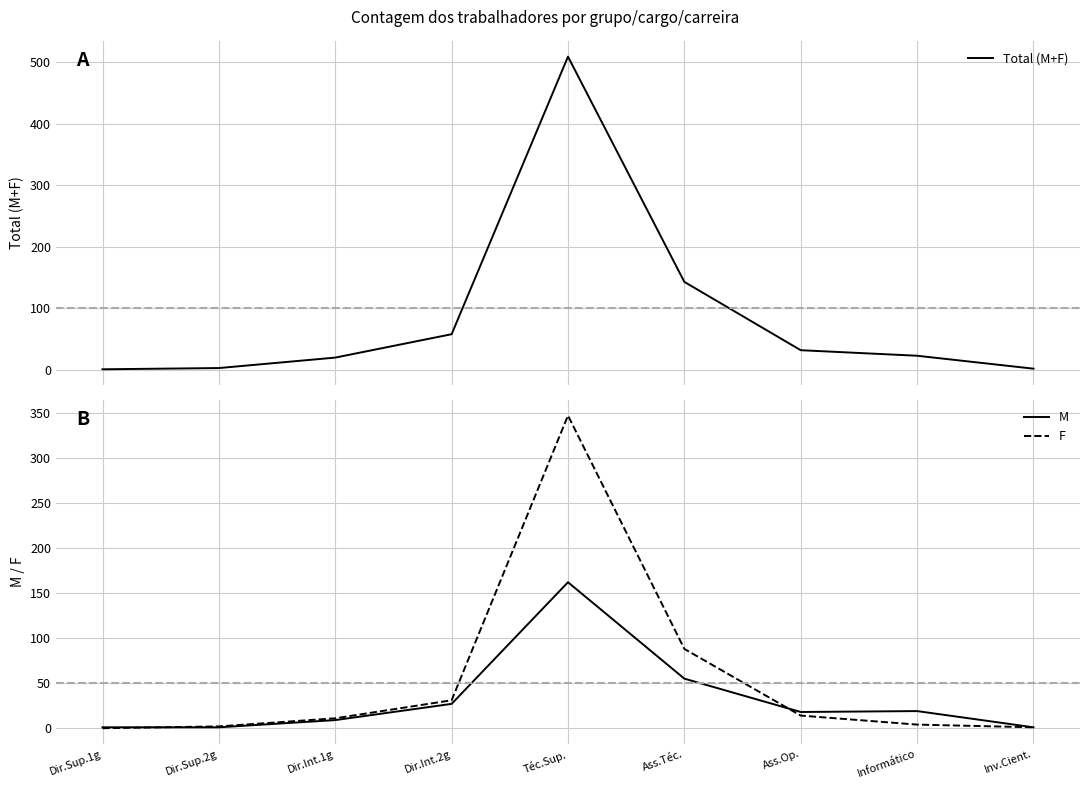

What is the spread (max minus min) of values at Inv.Cient.?

1